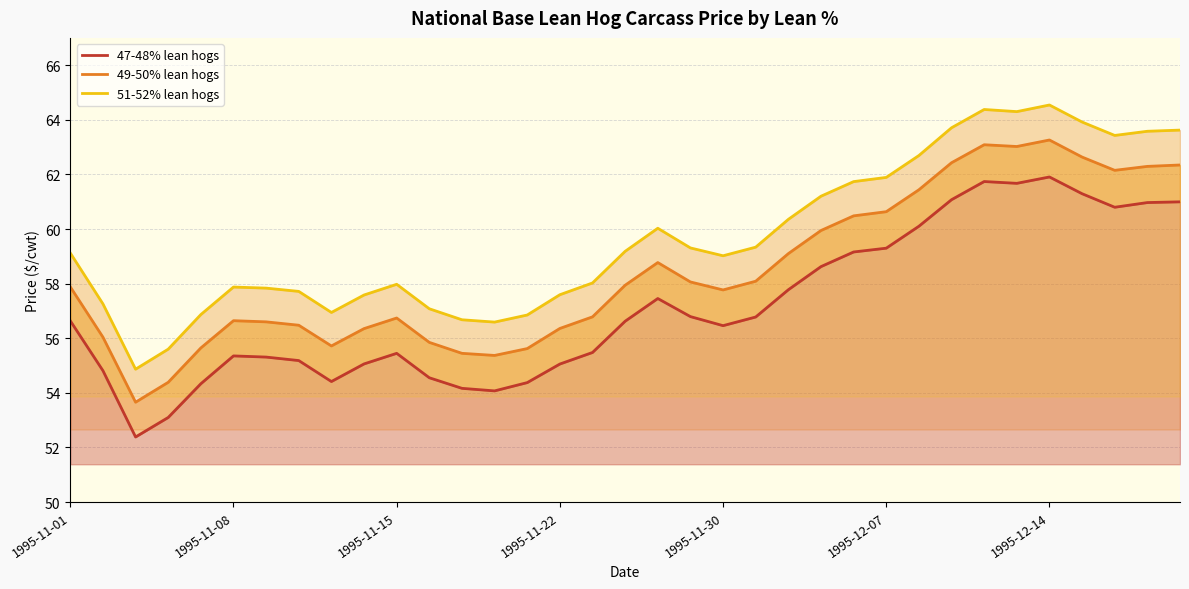

True or false: 51-52% lean hogs has a value of 28.6 at 17.

False